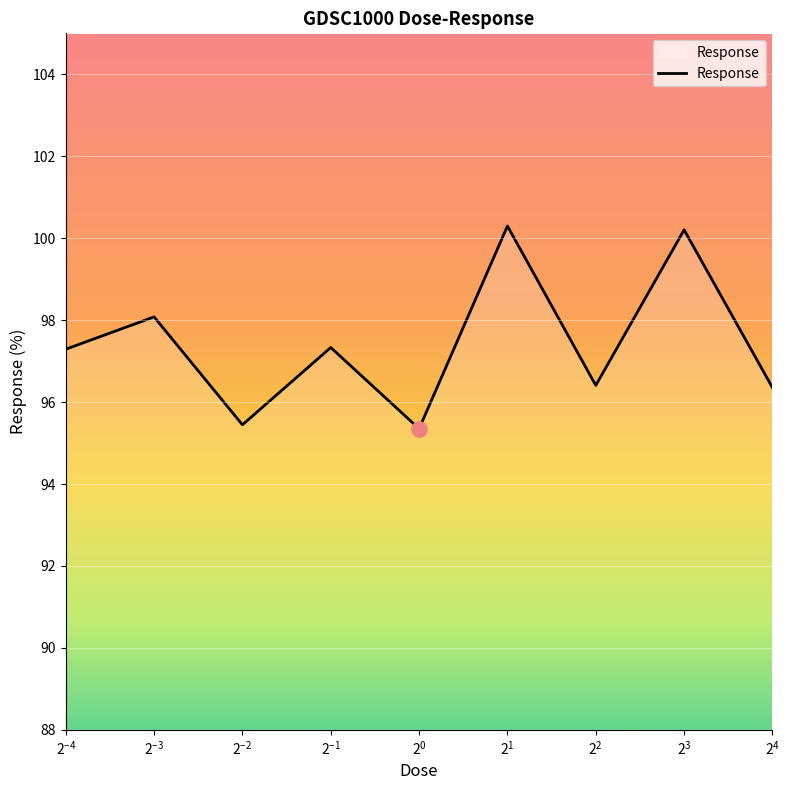

What is the greatest value displayed?

100.3